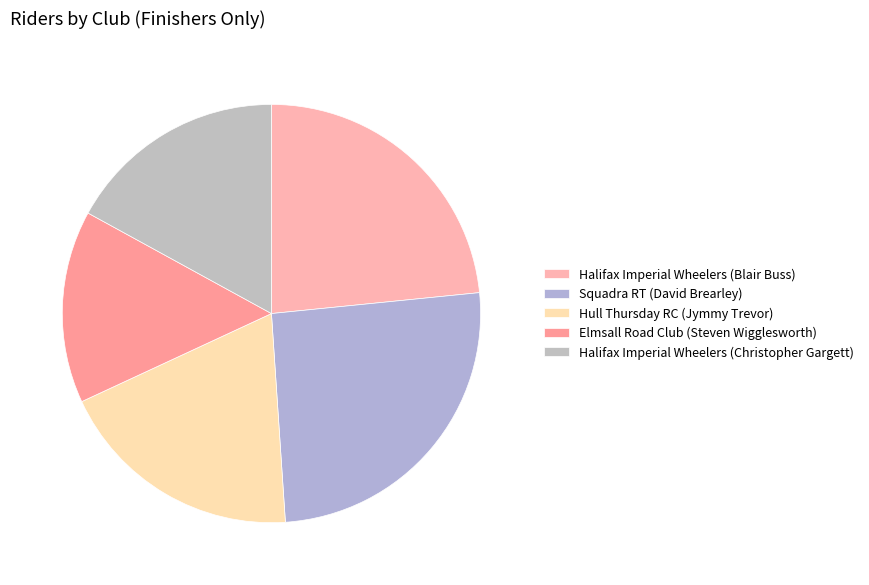

Combined, do Elmsall Road Club (Steven Wigglesworth) and Hull Thursday RC (Jymmy Trevor) account for over 50%?

No